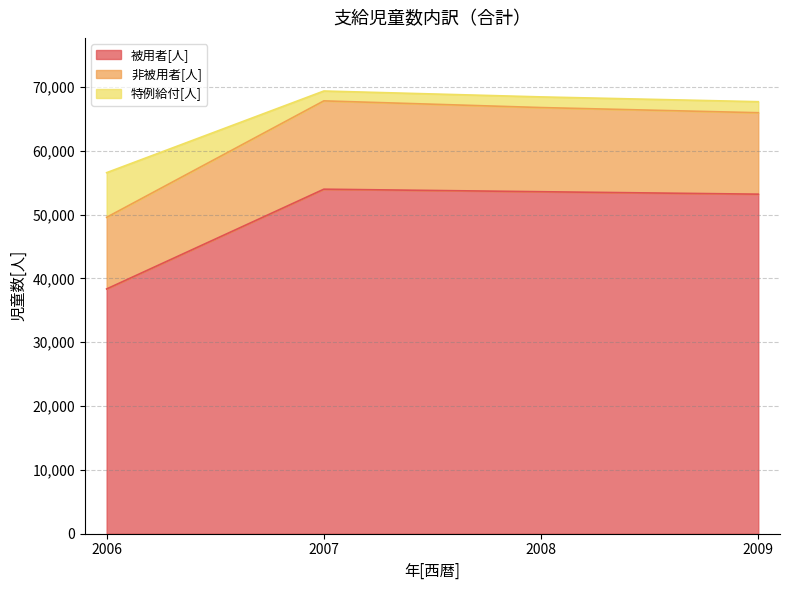

Which category has the lowest value in the 被用者[人] series?

2006